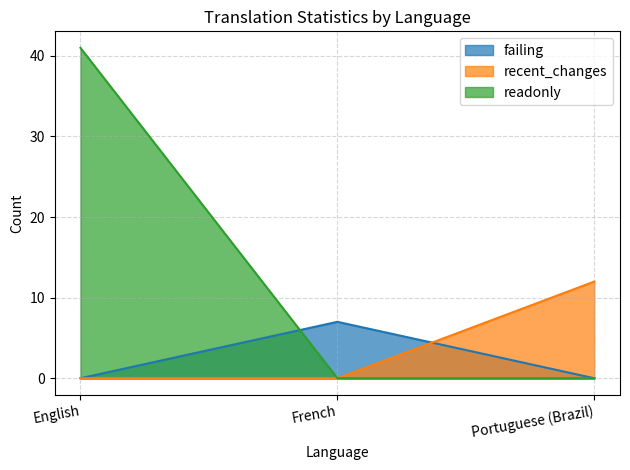

At which label does readonly reach its peak?

English